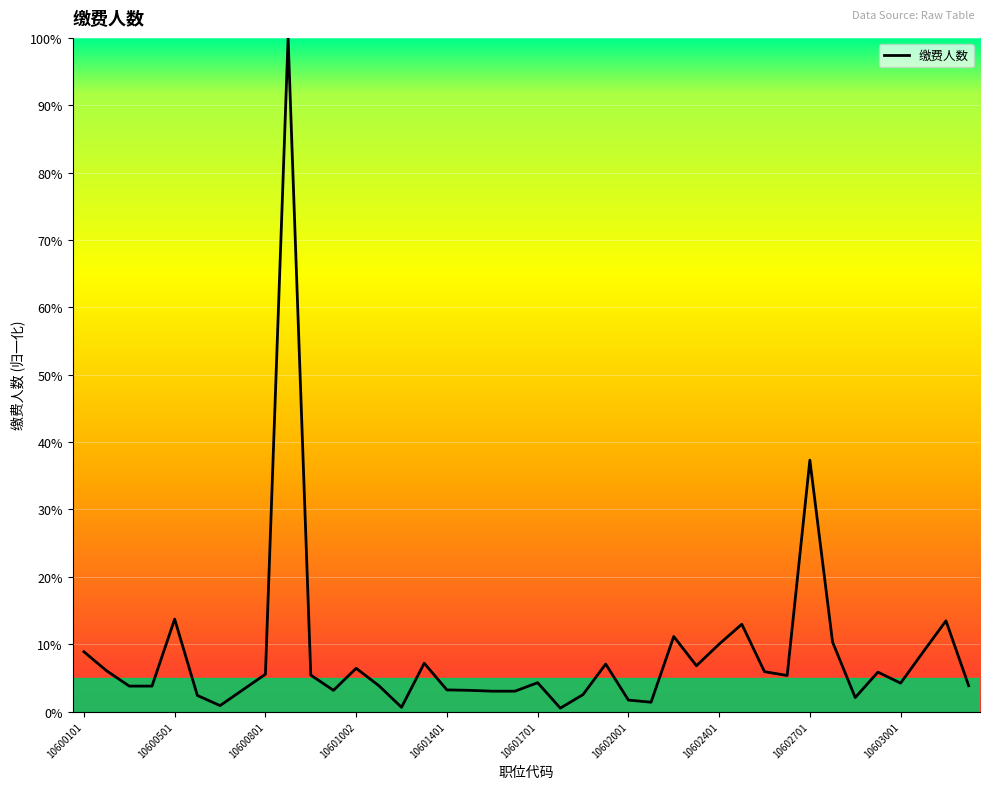

What is the difference between the maximum and minimum values?

99.5